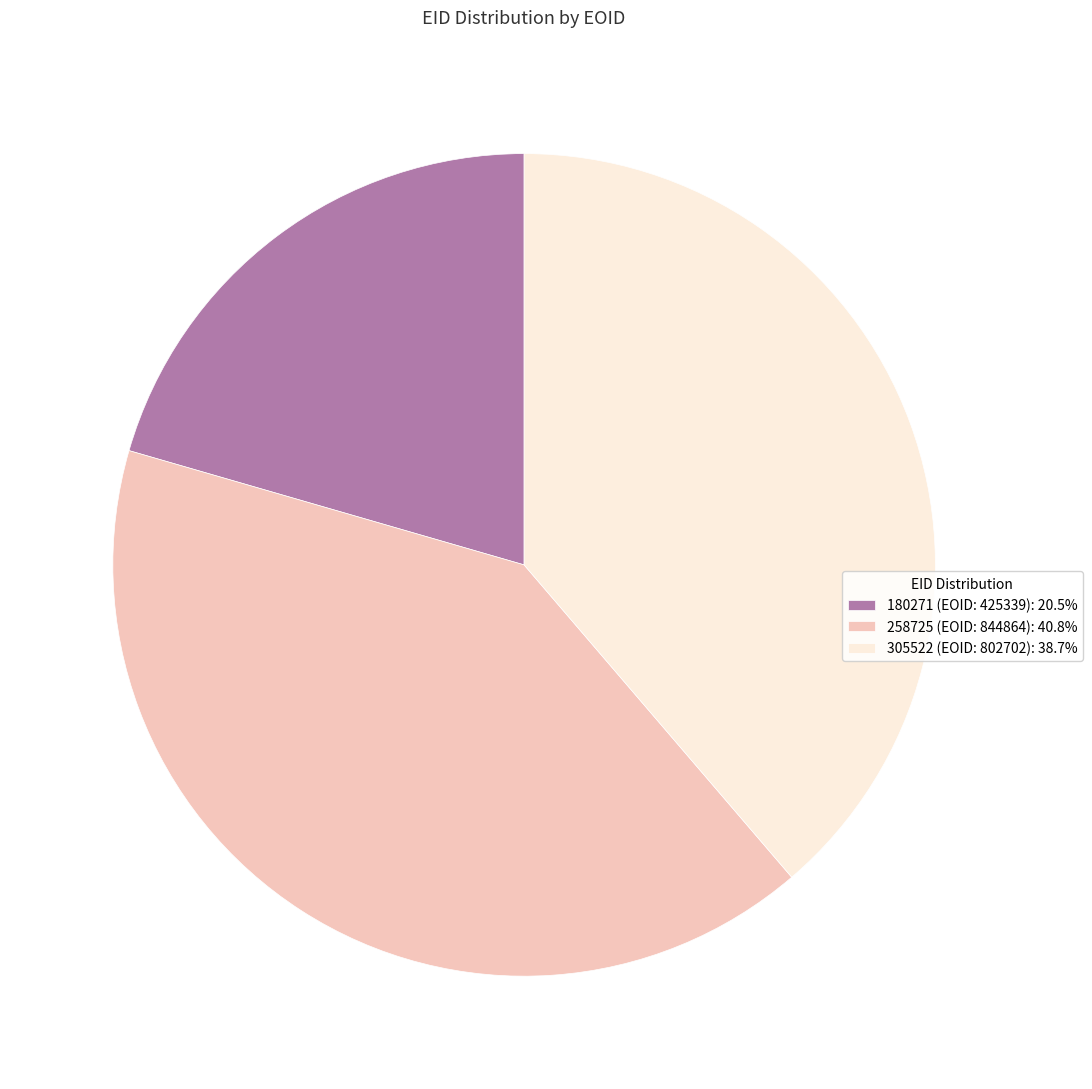

Is 305522 the majority of the pie?

No